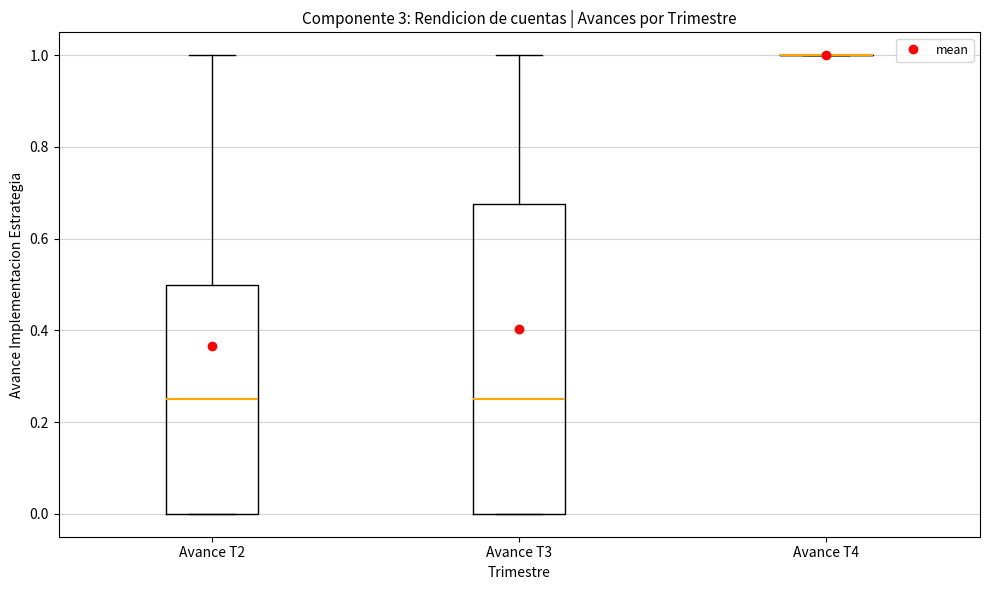

Where is the lower edge of the box for Avance T2 on the y-axis? The values are not printed on the chart, so give them approximately, as read against the axis.

0.00